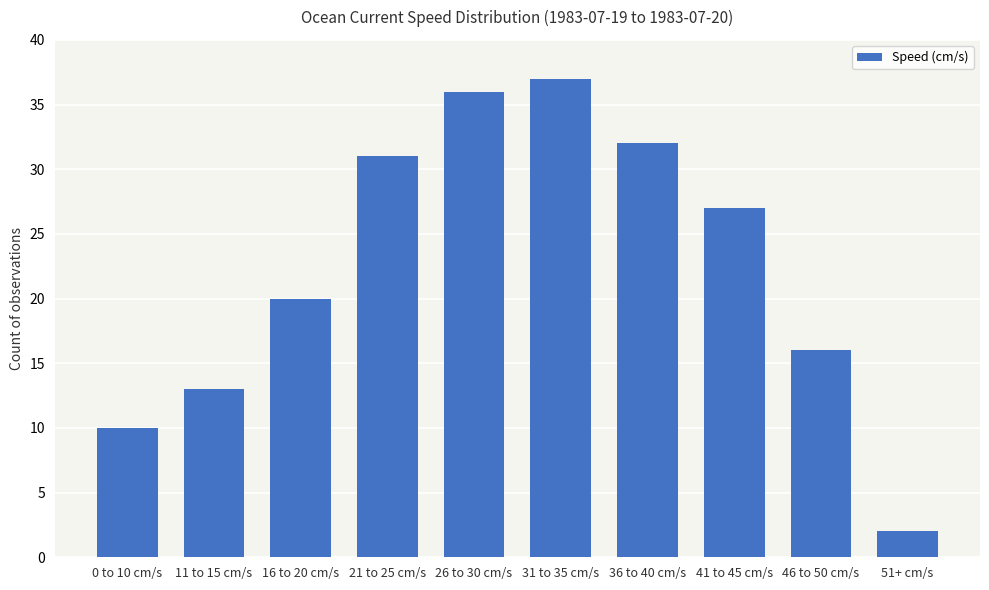

Reading left to right, what are all the values shown in this chart?

0 to 10 cm/s=10	11 to 15 cm/s=13	16 to 20 cm/s=20	21 to 25 cm/s=31	26 to 30 cm/s=36	31 to 35 cm/s=37	36 to 40 cm/s=32	41 to 45 cm/s=27	46 to 50 cm/s=16	51+ cm/s=2